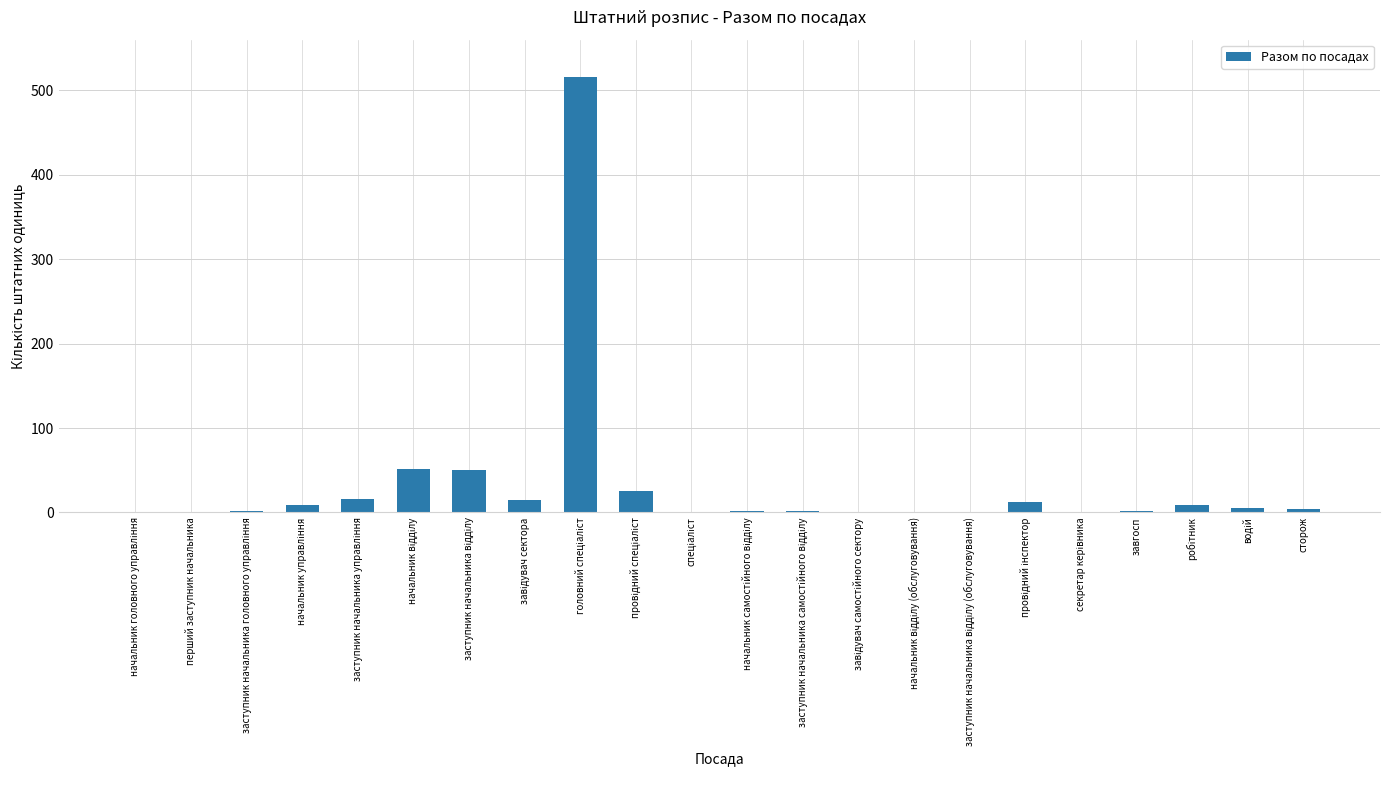

Are the bars grouped side by side (vs. stacked)?

No